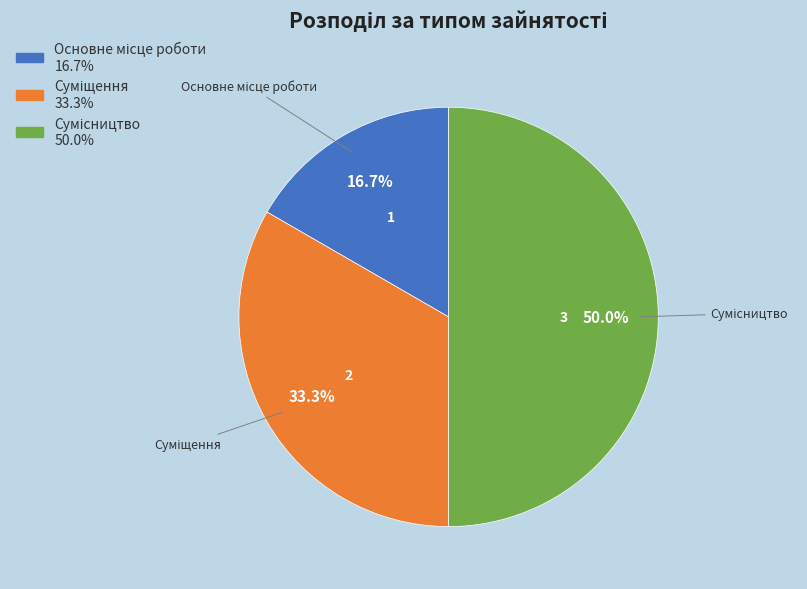

What percentage is NOT represented by Основне місце роботи?

83.3%